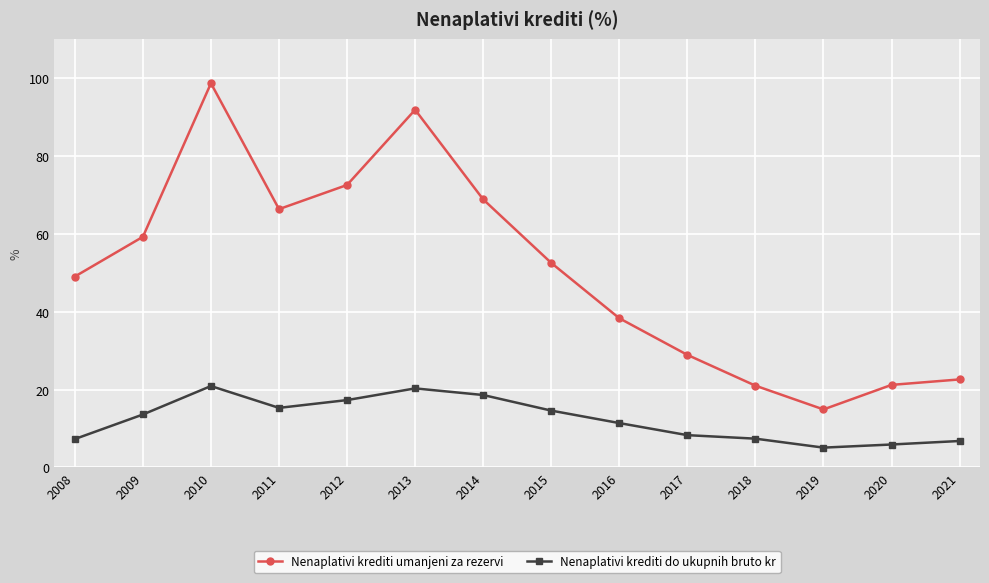

What is the spread (max minus min) of values at 2011?

51.0